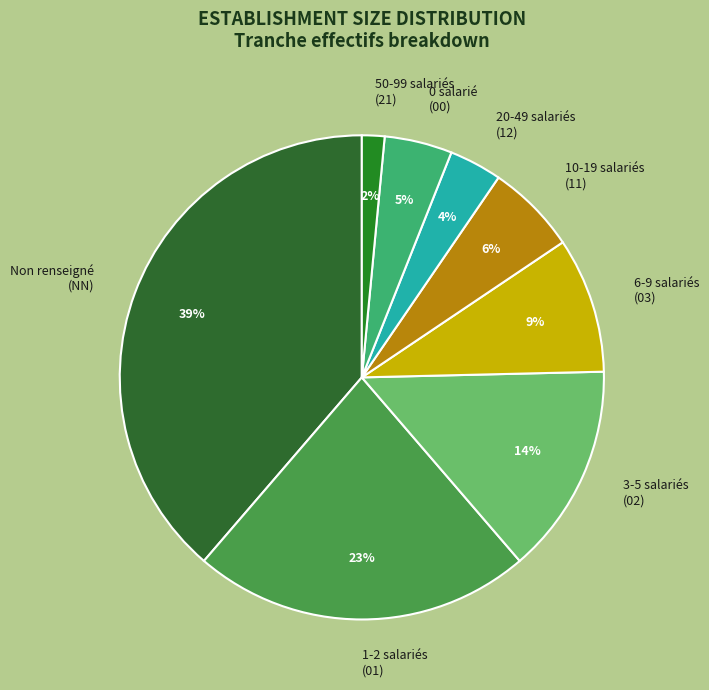

Is there a majority slice in this chart?

No